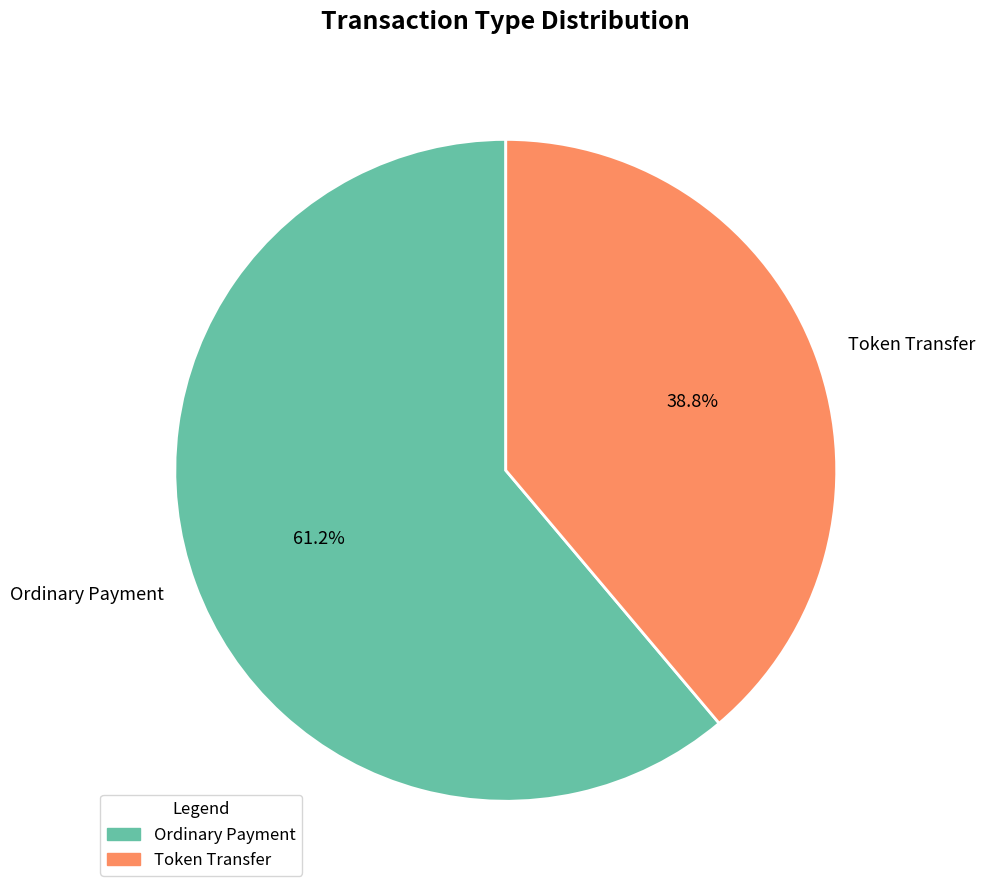

What is the smallest slice in the pie chart?

Token Transfer